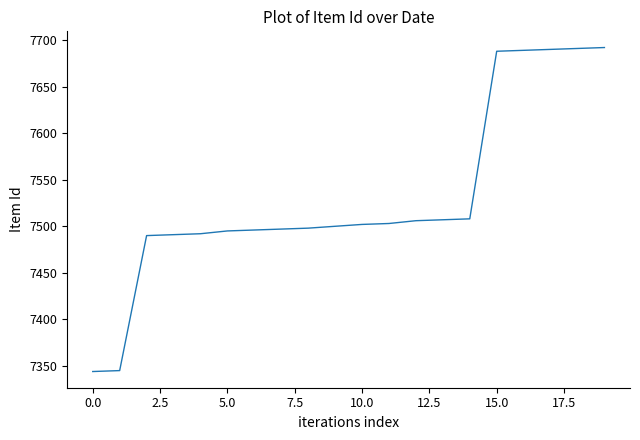

What is the smallest value displayed?

7344